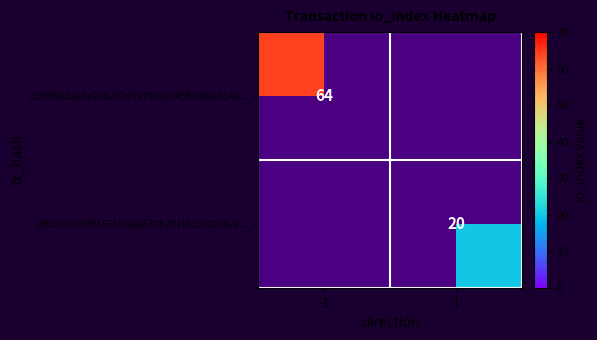

Is it true that c309f58da93e2b6297d5a709ab745f058b6d146... equals 25.0 at -1?

False